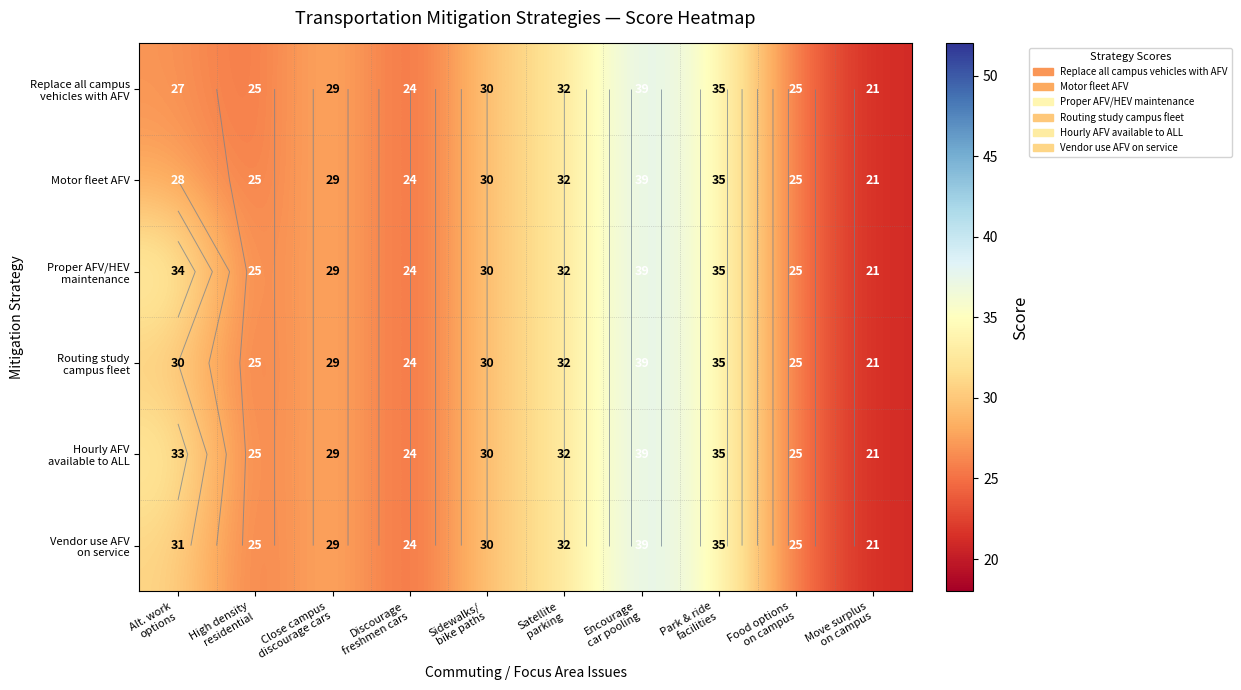

Which has a higher value, High density
residential or Satellite
parking?

Satellite
parking